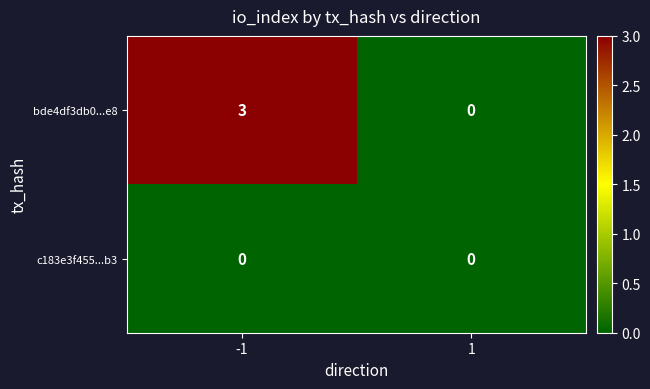

Count the number of data series in this chart.

2